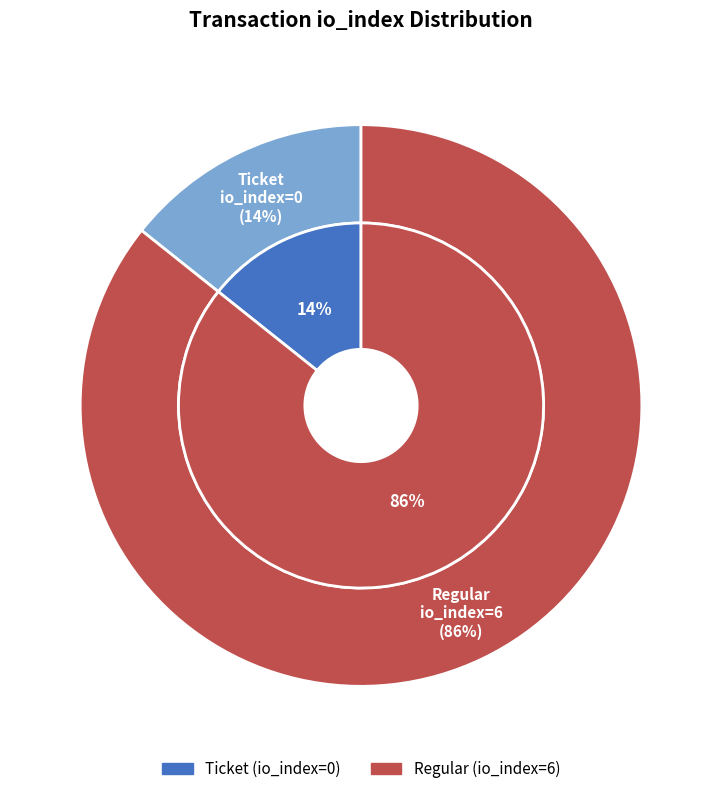

To the nearest percent, what is the average slice percentage?

50%